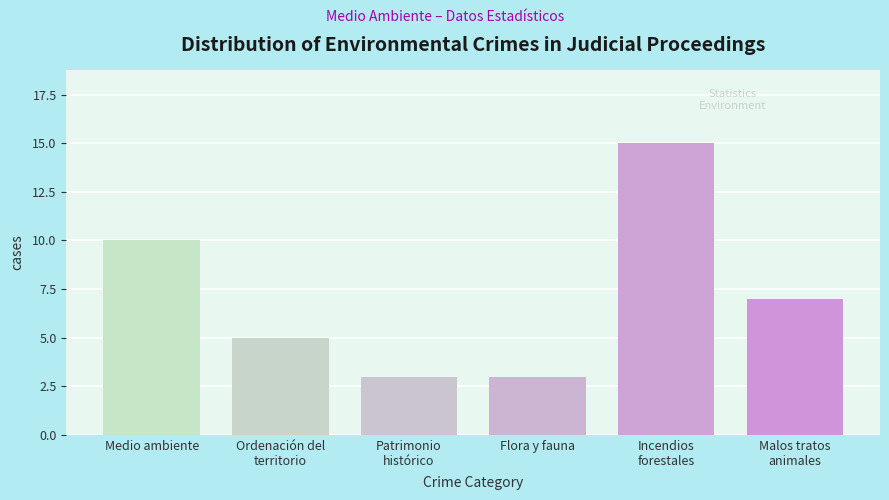

Reading right to left, extract all data points from this chart.

7	15	3	3	5	10